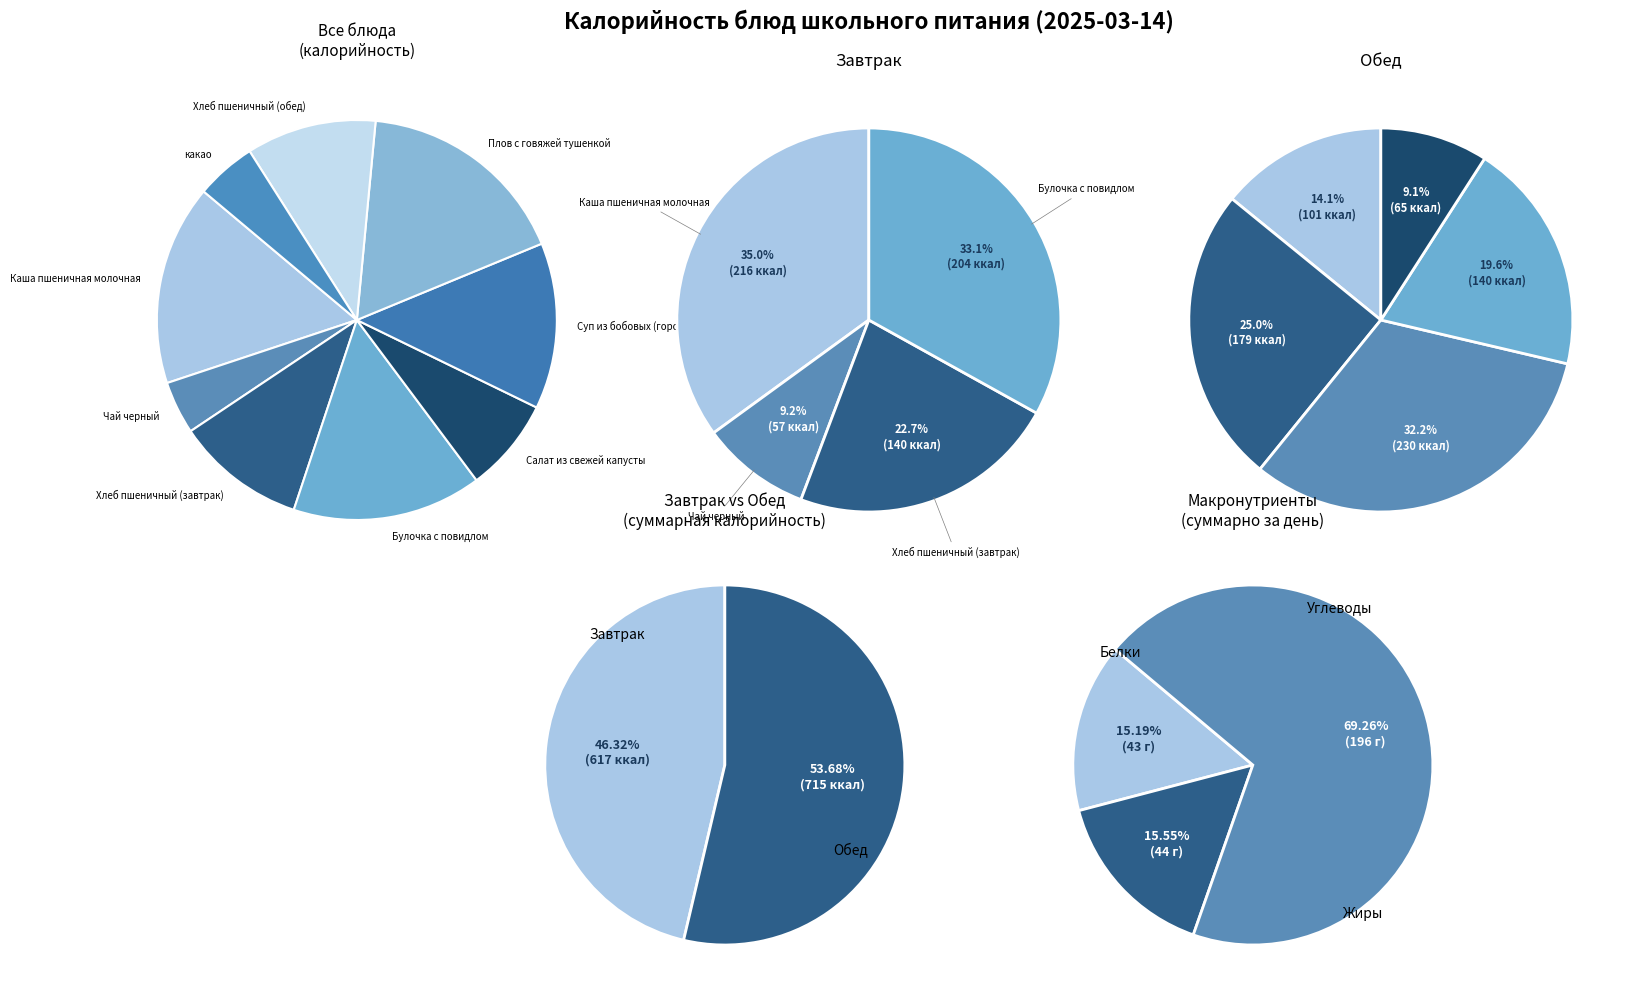

Does Салат из свежей капусты account for over 50% of the chart?

No